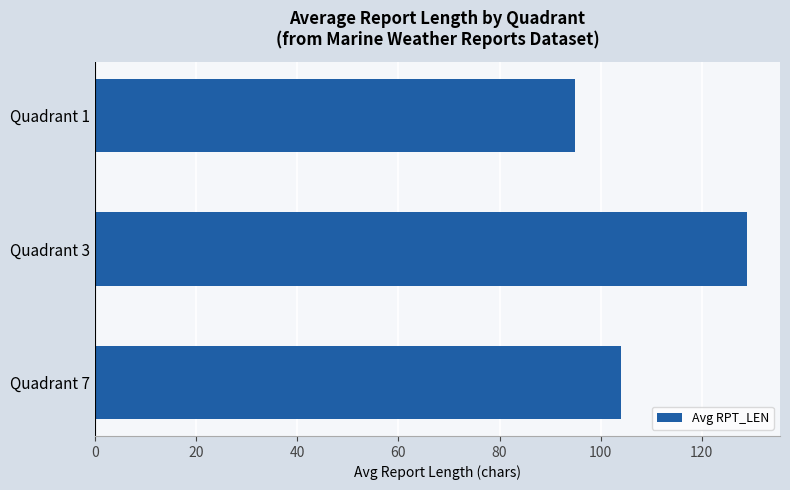

What is the sum of the values at Quadrant 1 and Quadrant 3?

224.0